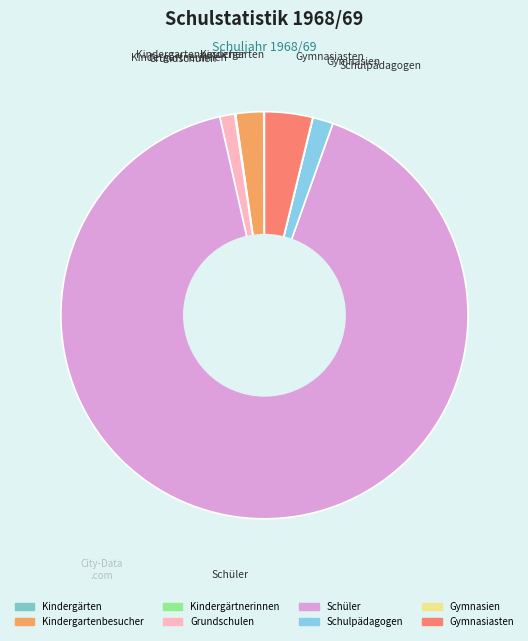

True or false: Gymnasiasten accounts for 4% of the total.

True